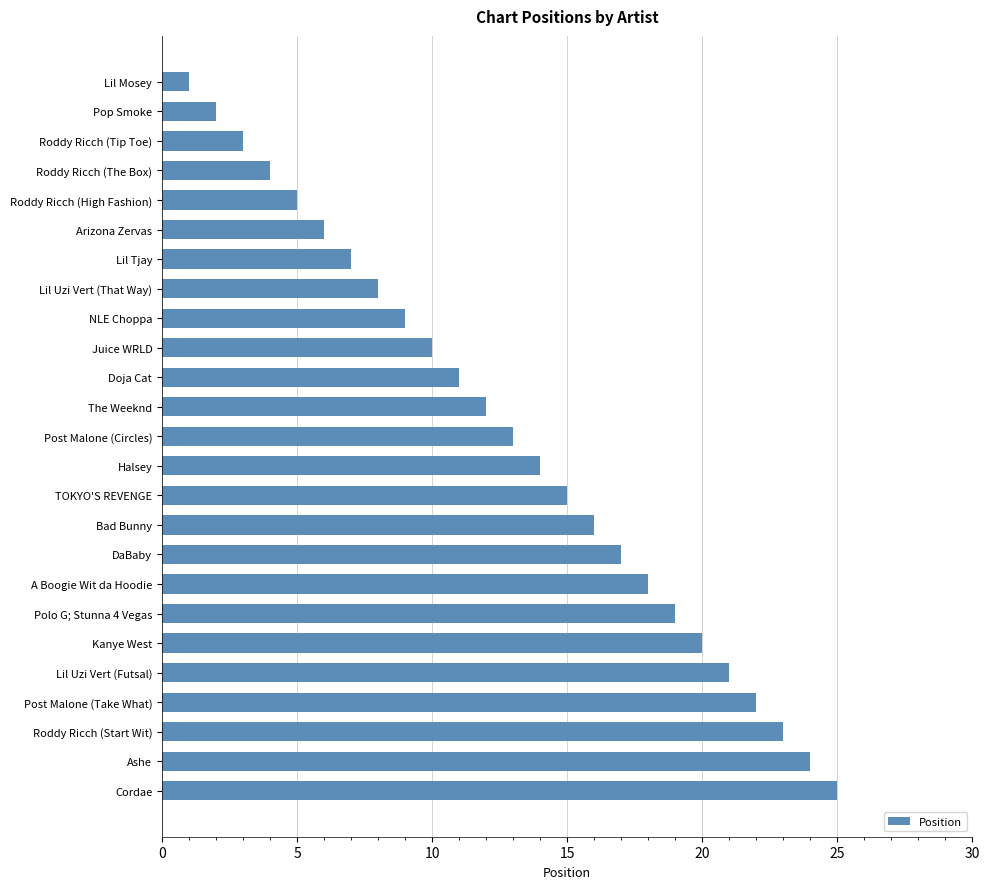

Between Lil Uzi Vert (That Way) and Doja Cat, which is larger?

Doja Cat